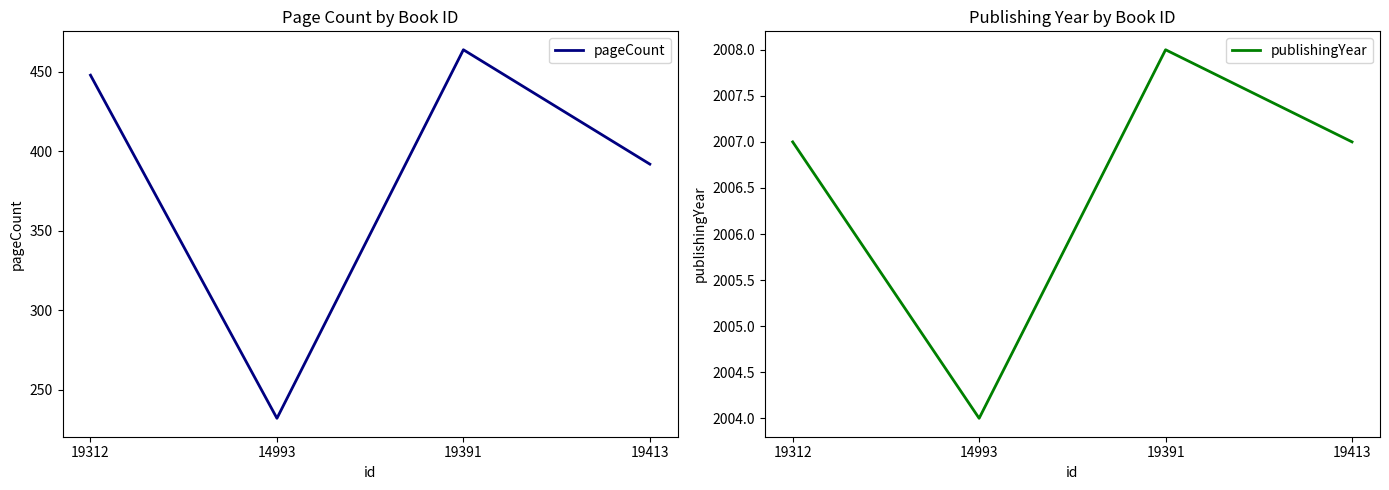

Where is the first local minimum for pageCount?

14993